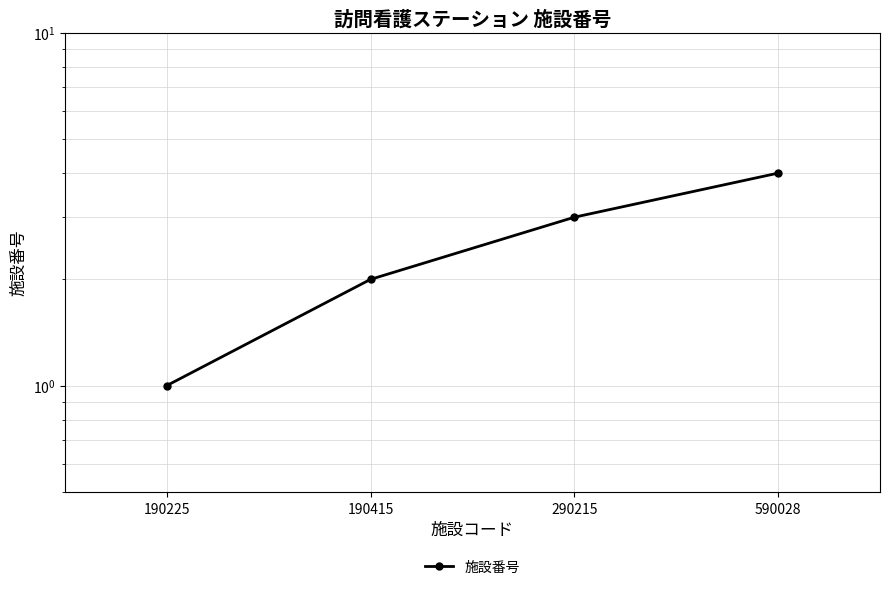

True or false: there are more than 2 points higher than both neighbors.

False